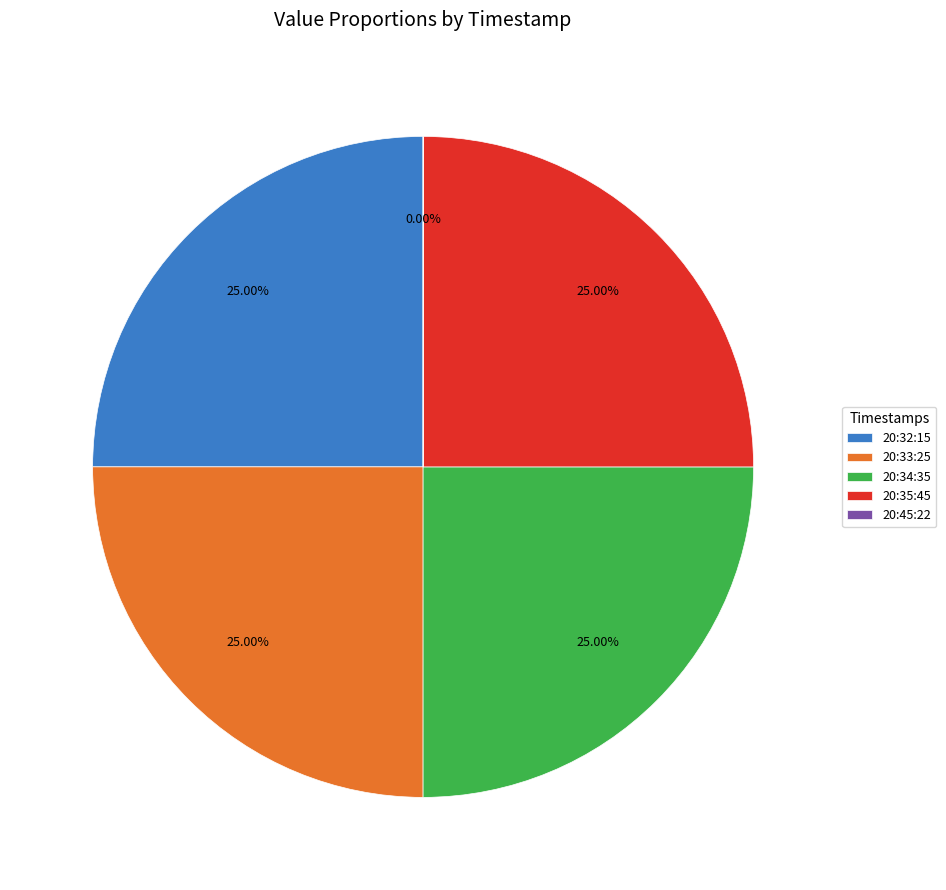

Is 20:33:25 the majority of the pie?

No